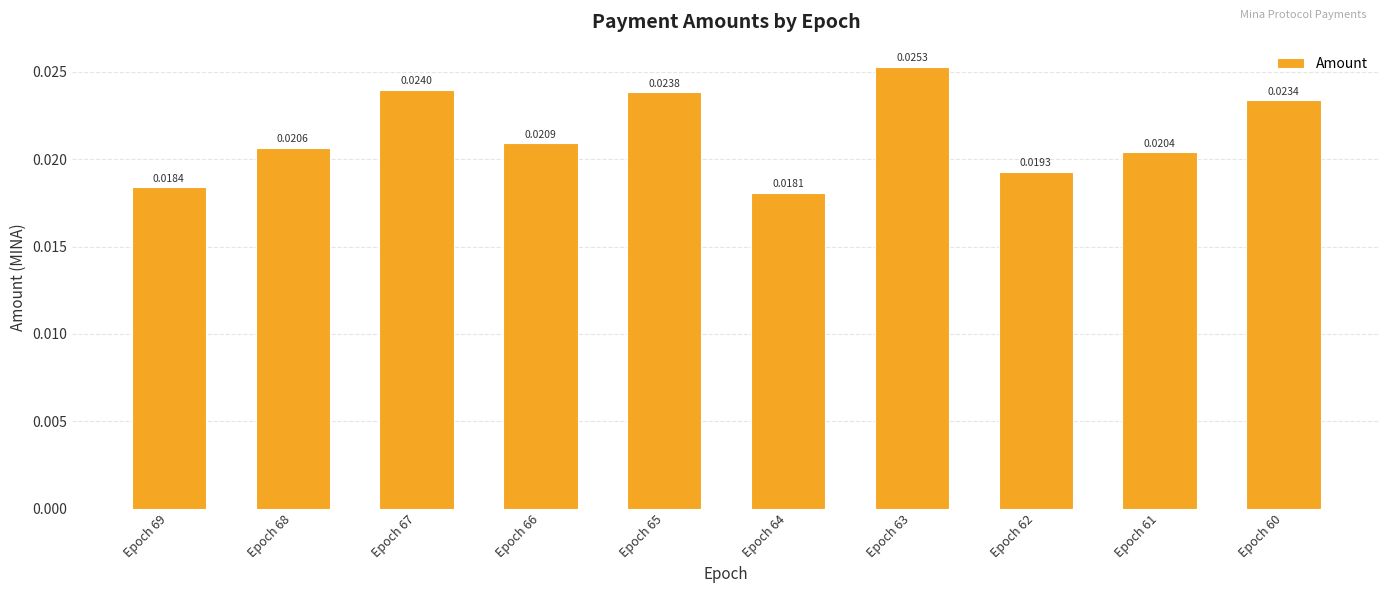

Count the values in the range 0 to 1.

10